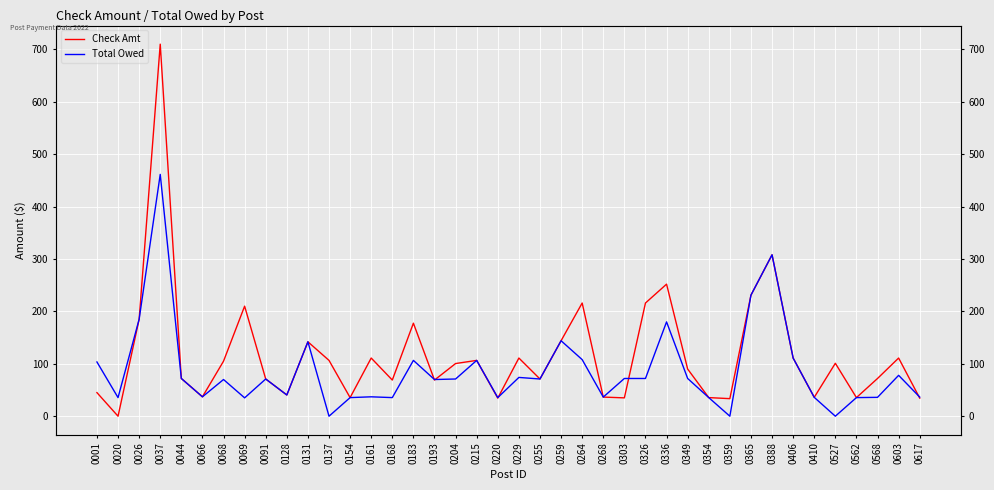

Where does the Total Owed series first go above 71?

0001